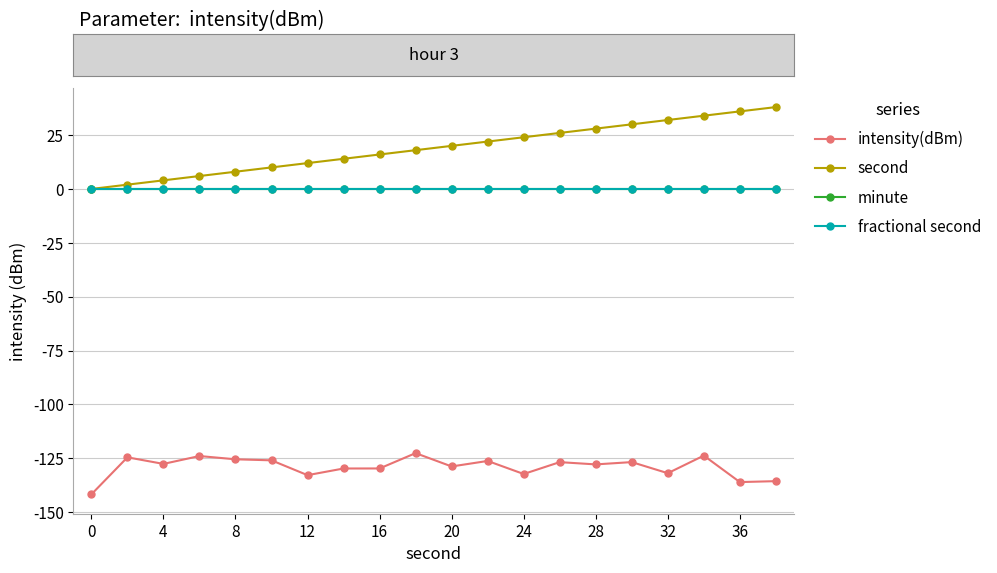

True or false: fractional second has more than 1 interior local peaks.

False